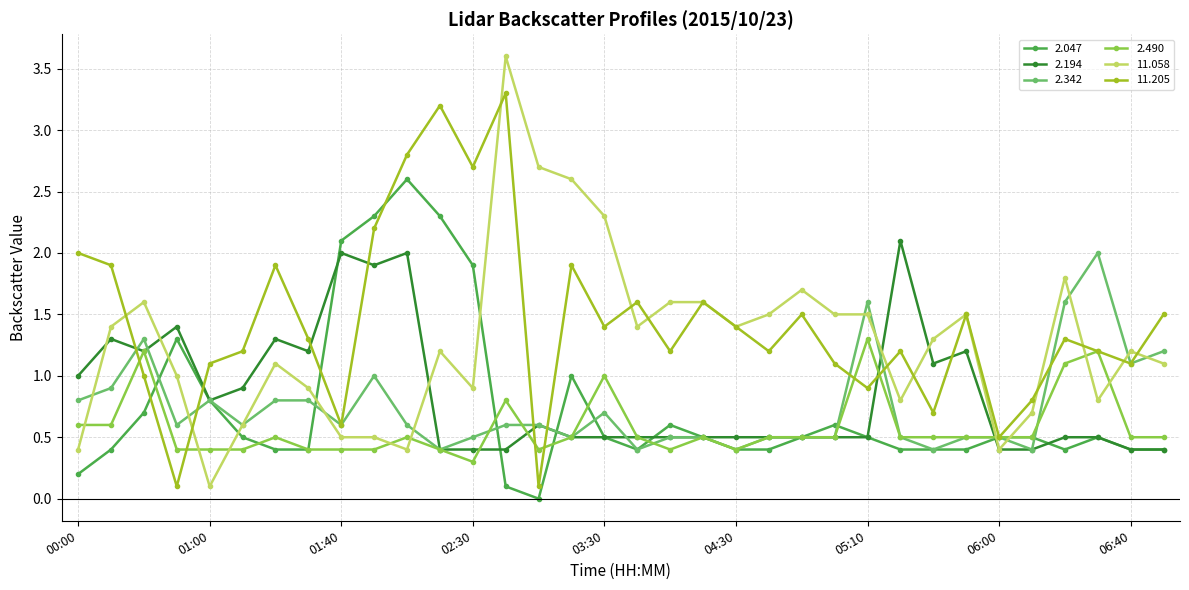

How many distinct data groups are displayed?

6